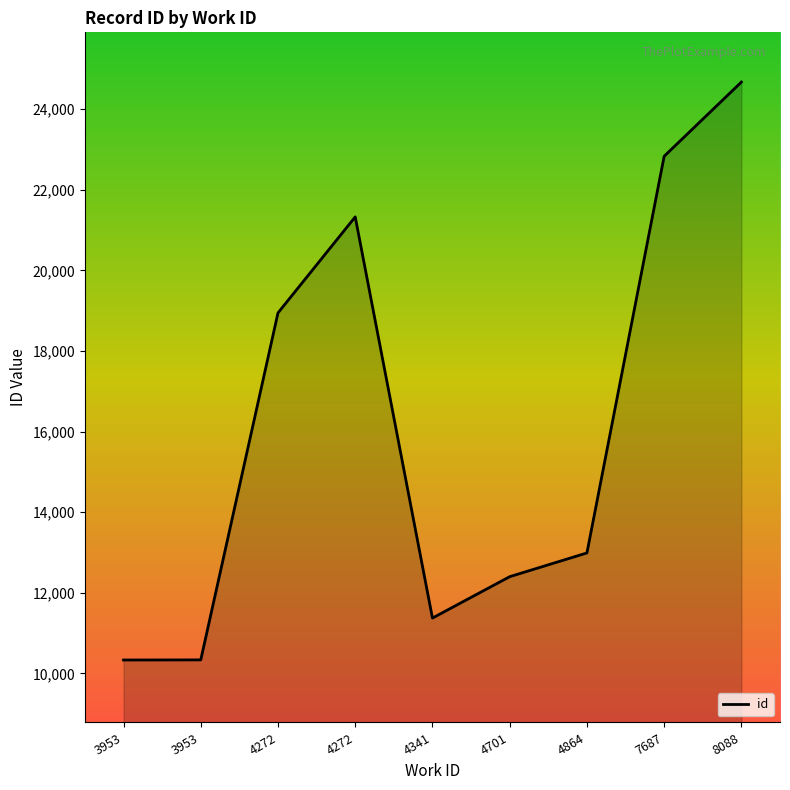

Reading left to right, transcribe all the data shown in this chart.

10331	10334	18945	21327	11372	12399	12988	22831	24673